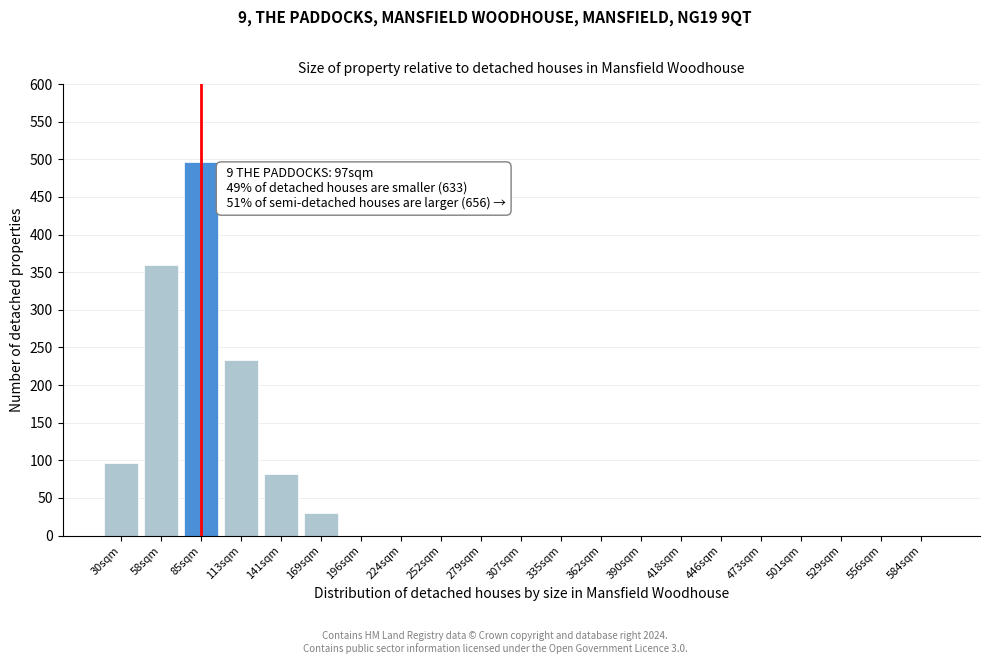

Reading left to right, extract all data points from this chart.

30sqm=97	58sqm=359	85sqm=497	113sqm=234	141sqm=82	169sqm=30	196sqm=0	224sqm=0	252sqm=0	279sqm=0	307sqm=0	335sqm=0	362sqm=0	390sqm=0	418sqm=0	446sqm=0	473sqm=0	501sqm=0	529sqm=0	556sqm=0	584sqm=0